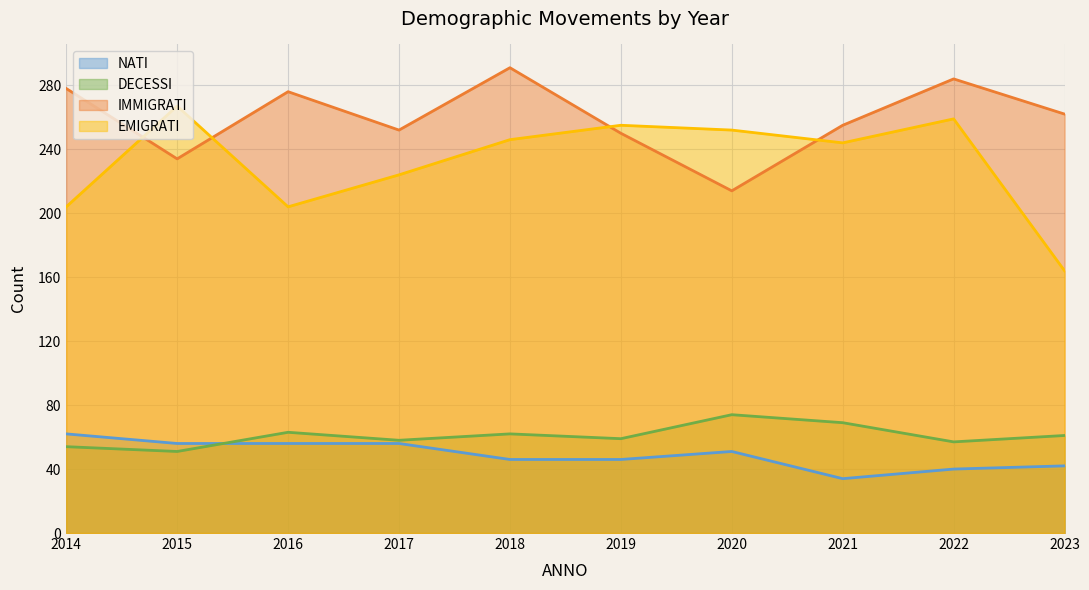

The value of EMIGRATI at 2015 is 267. True or false?

True